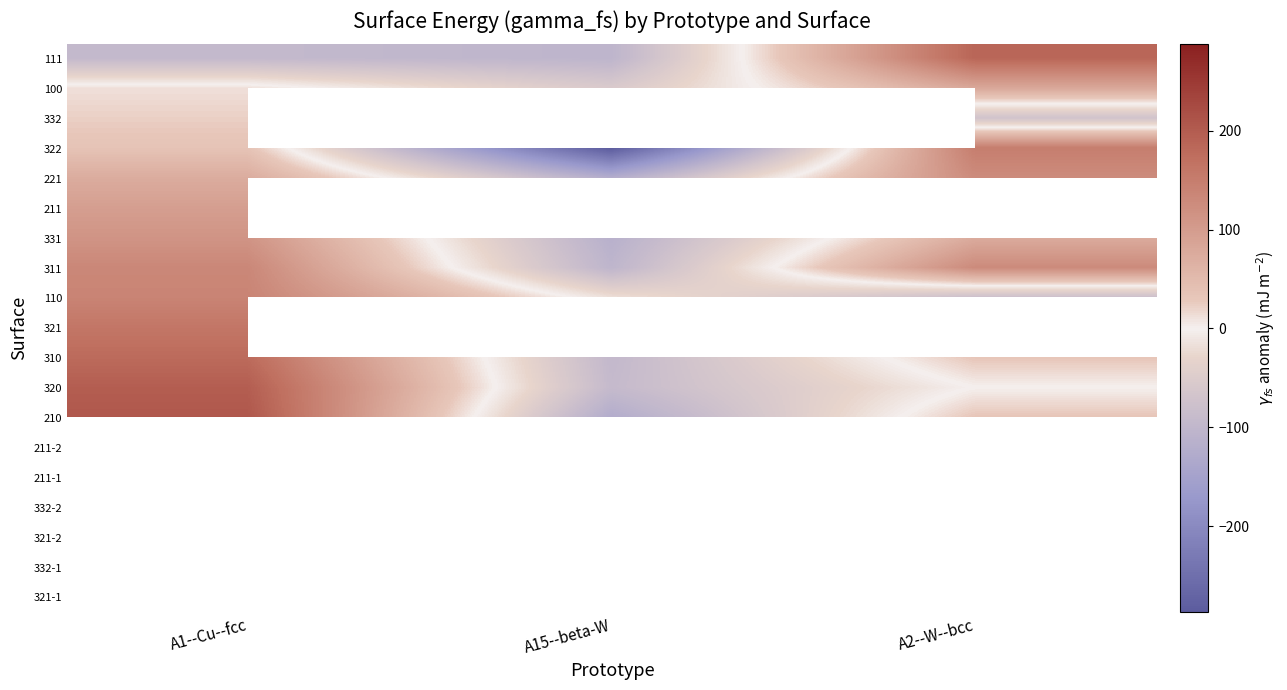

What is the sum of the 311 values at A15--beta-W and A1--Cu--fcc?

29.6